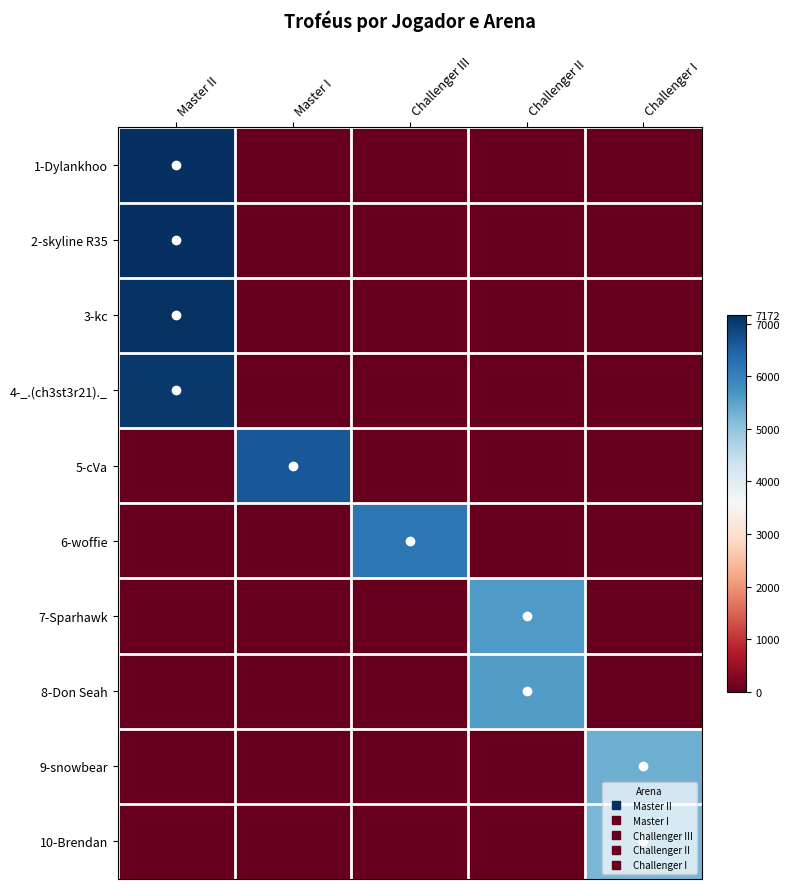

At how many categories does at least one series exceed 222?

5